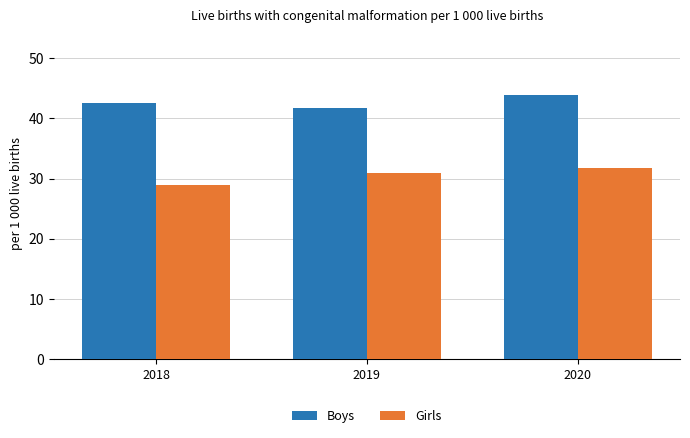

Rank the categories by Girls value from lowest to highest.

2018, 2019, 2020